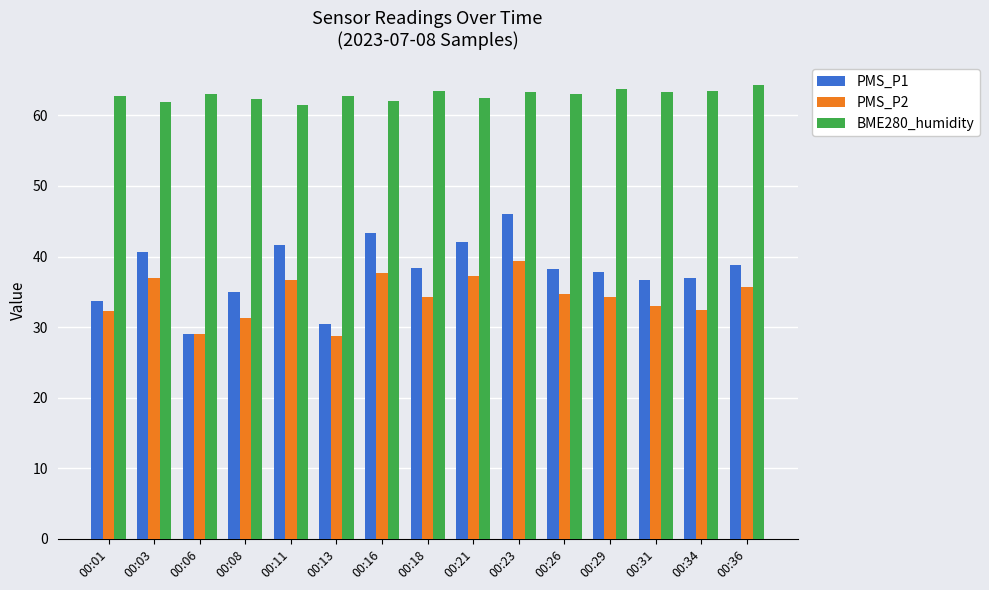

What is the difference between the maximum and minimum values in the BME280_humidity series?

2.8